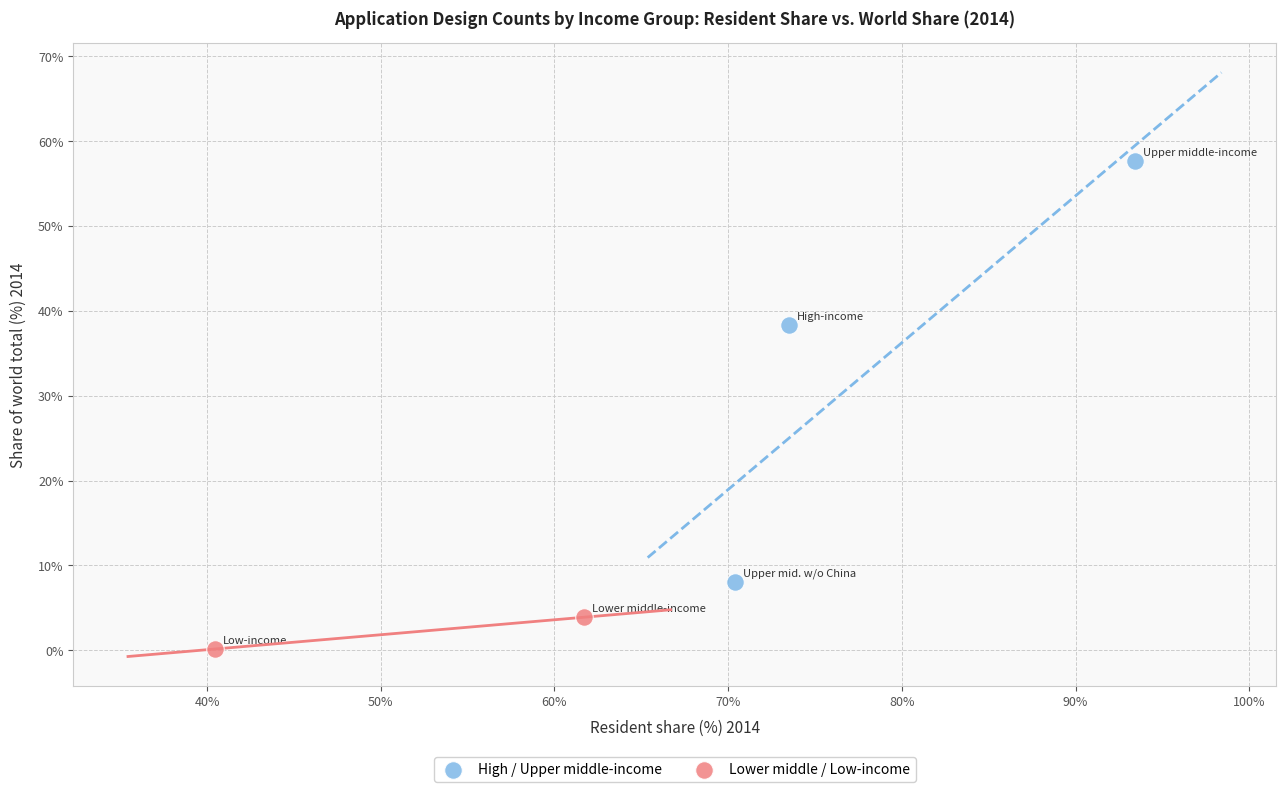

Which series contains the highest Y value?

High / Upper middle-income